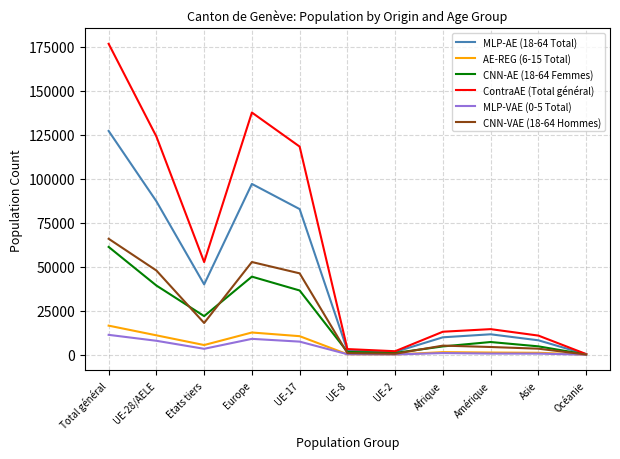

What is the total value across all series at Amérique?

39698